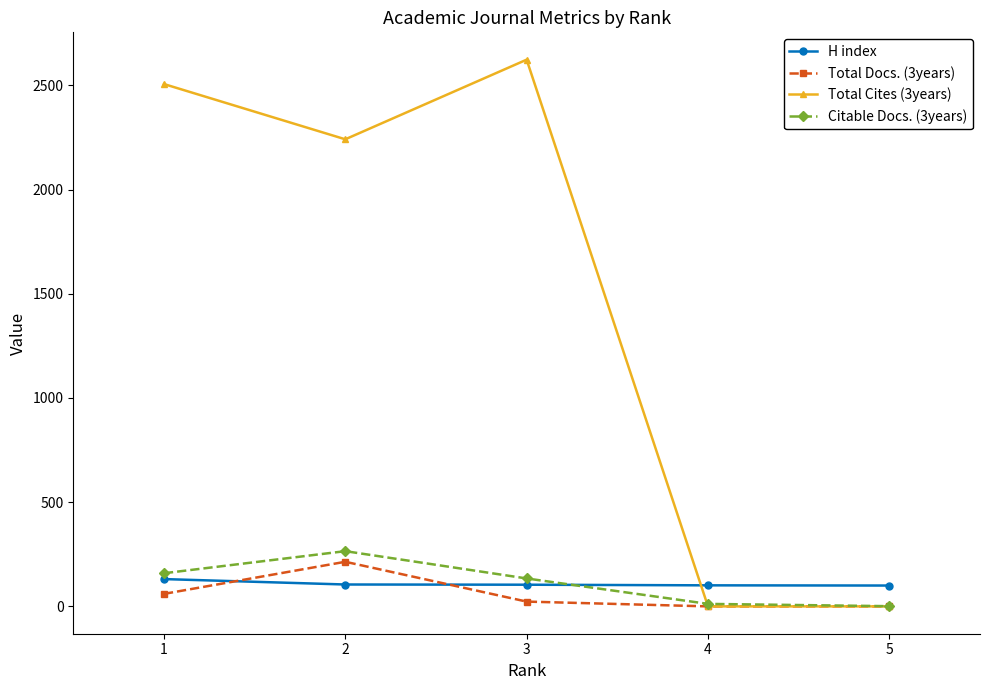

What are all the series names shown in the legend?

H index, Total Docs. (3years), Total Cites (3years), Citable Docs. (3years)